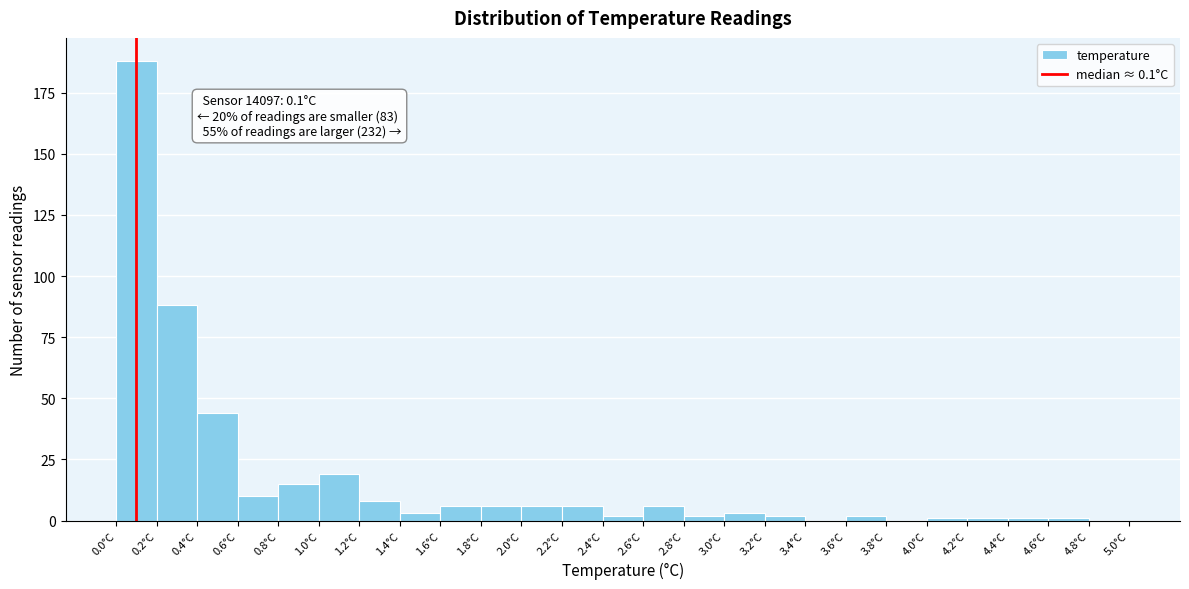

Over which range of the x-axis is the bar tallest?

0.0 to 0.2